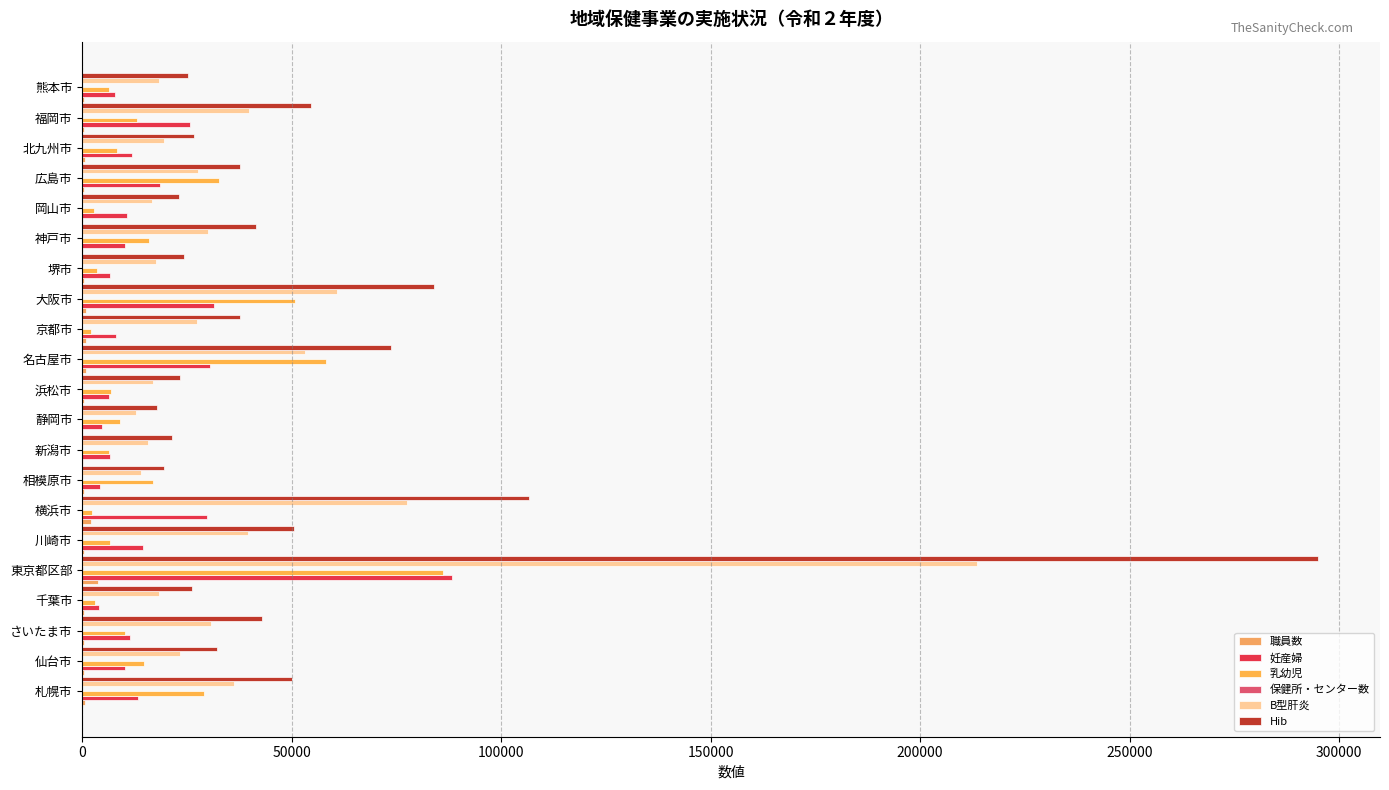

At which category is the sum across all series the highest?

東京都区部